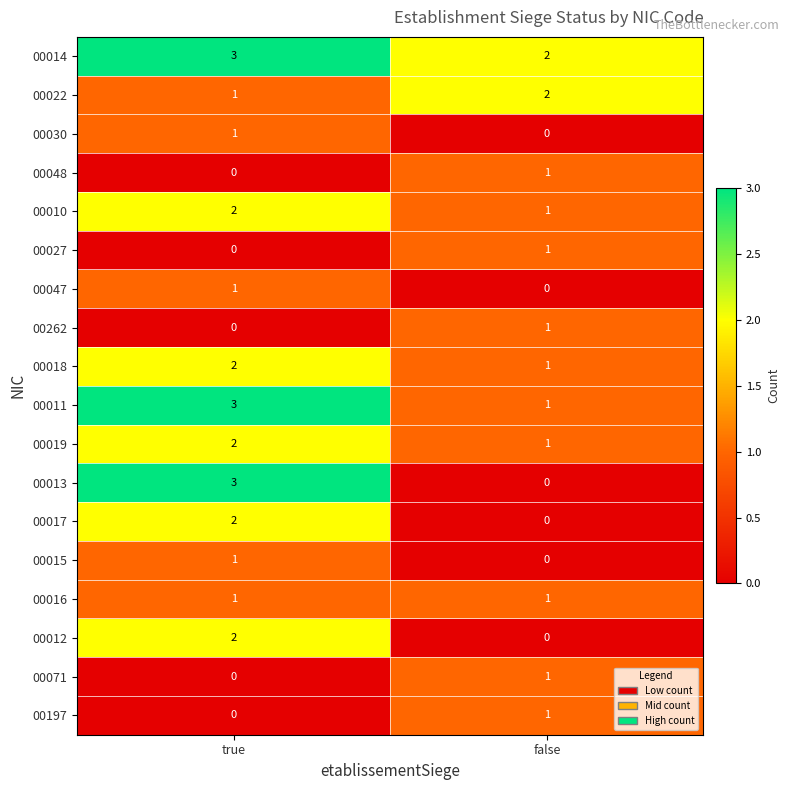

Which category has the highest value in the 00013 series?

true